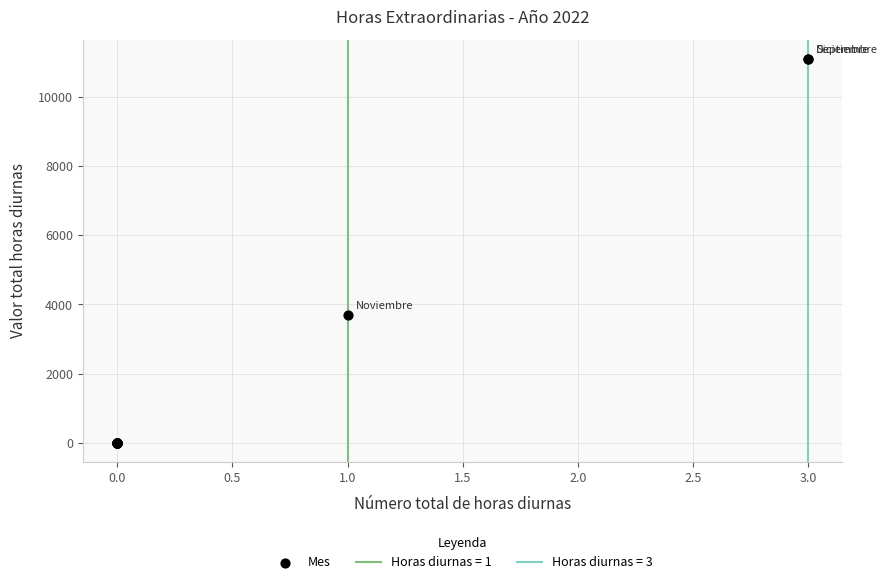

What Y value in the scatter plot is closest to 5550?

3700